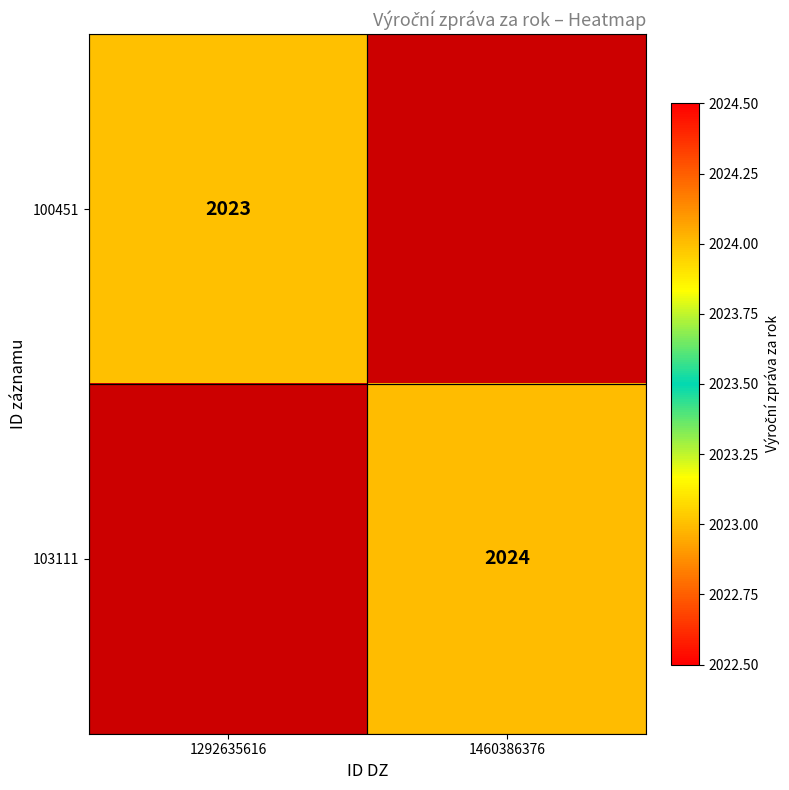

The value of 103111 at 1460386376 is 2024. True or false?

True